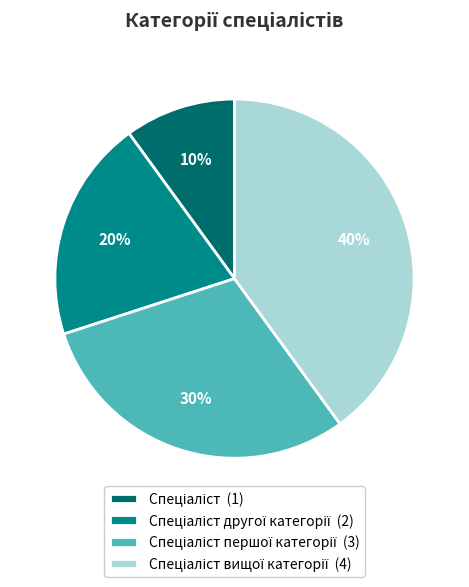

To the nearest percent, what is the difference between the largest and smallest slice percentages?

30%